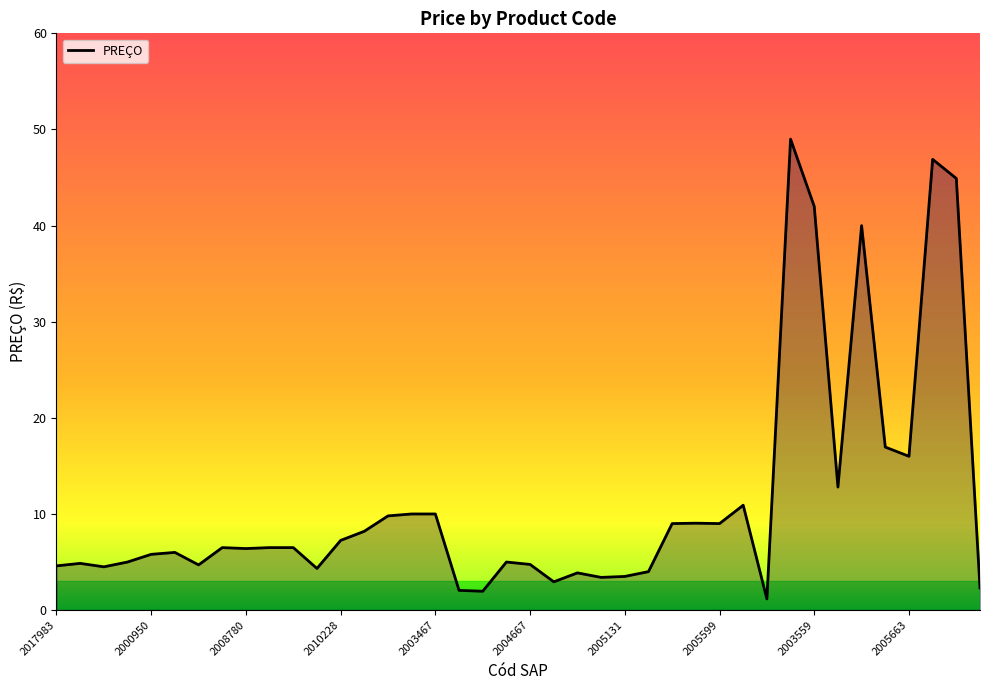

What is the greatest value displayed?

49.0